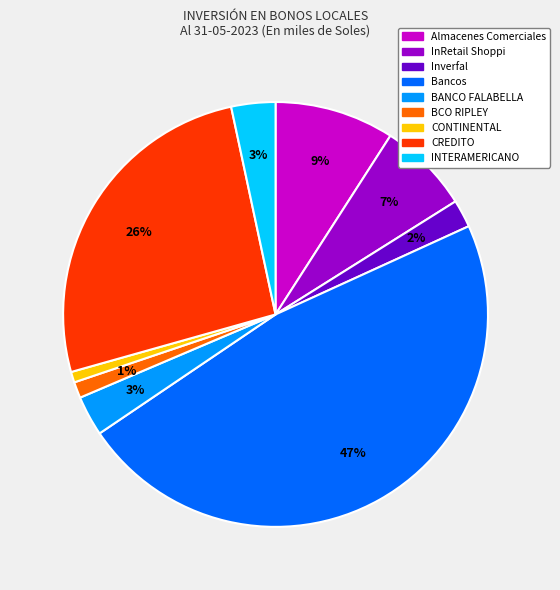

To the nearest percent, what percentage of the pie is Bancos?

47%